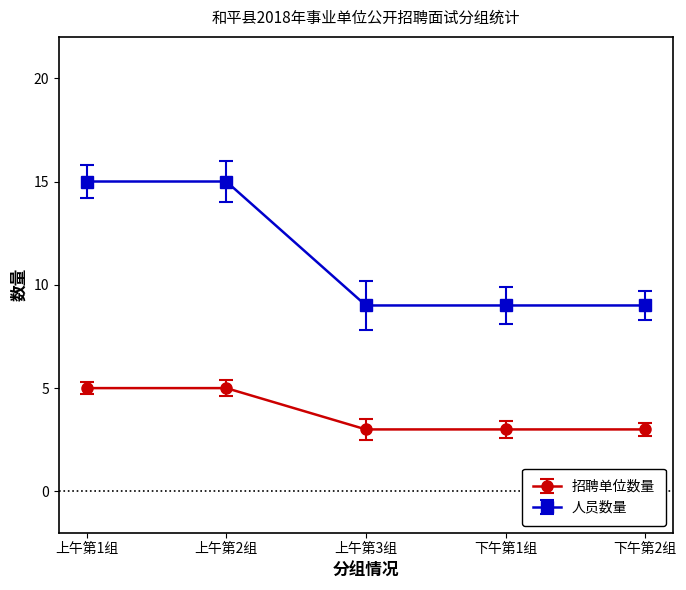

What is the maximum value shown in the chart?

15